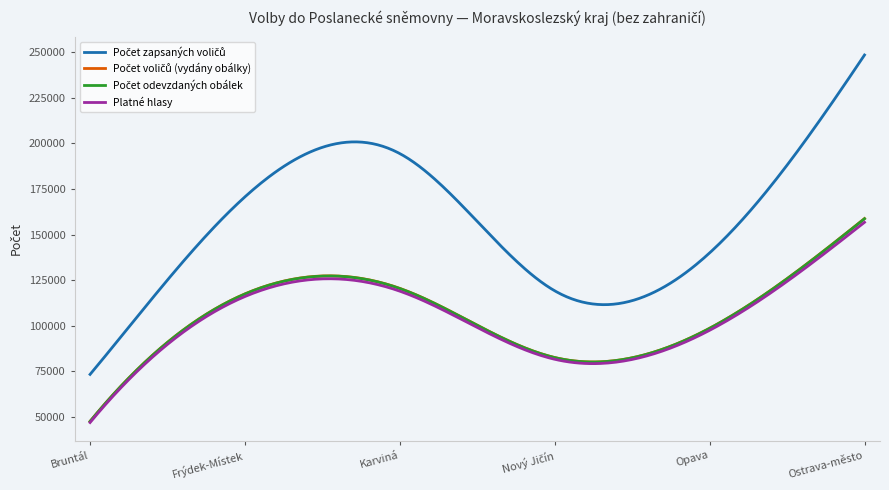

What is the minimum value shown in the chart?

46952.0